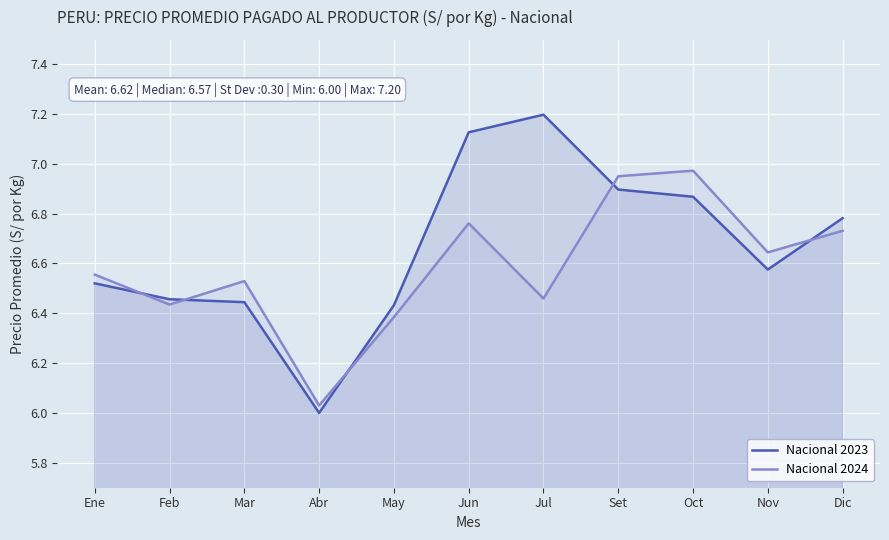

What is the label of the 8th point from the right?

Abr